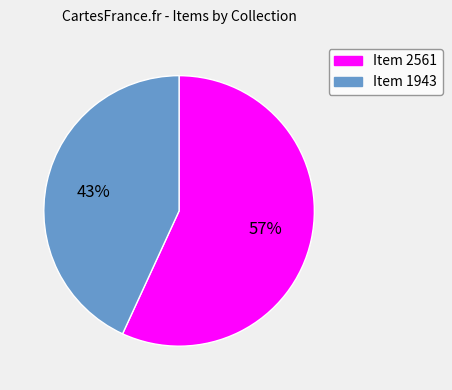

Is there any slice that represents more than half of the pie?

Yes